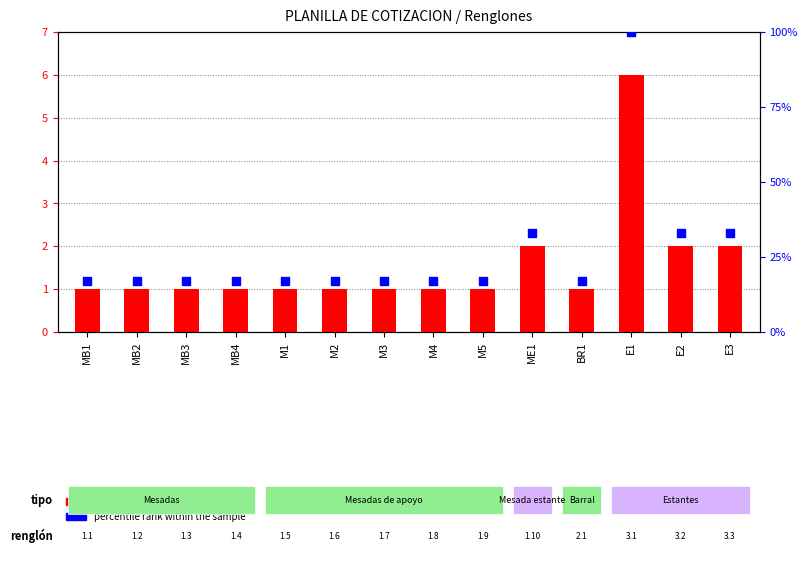

Which series has the largest total across all categories?

percentile rank within the sample